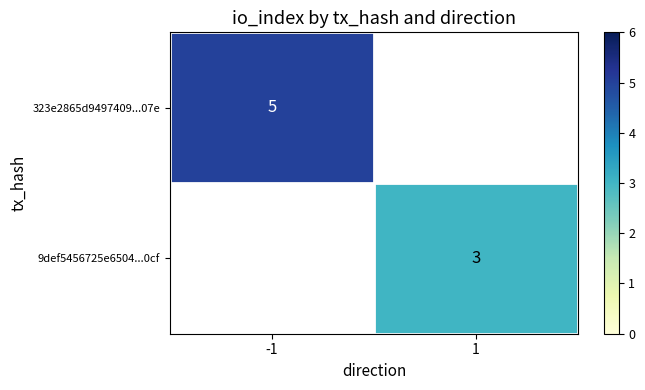

The value of 9def5456725e6504...0cf at 1 is 2. True or false?

False